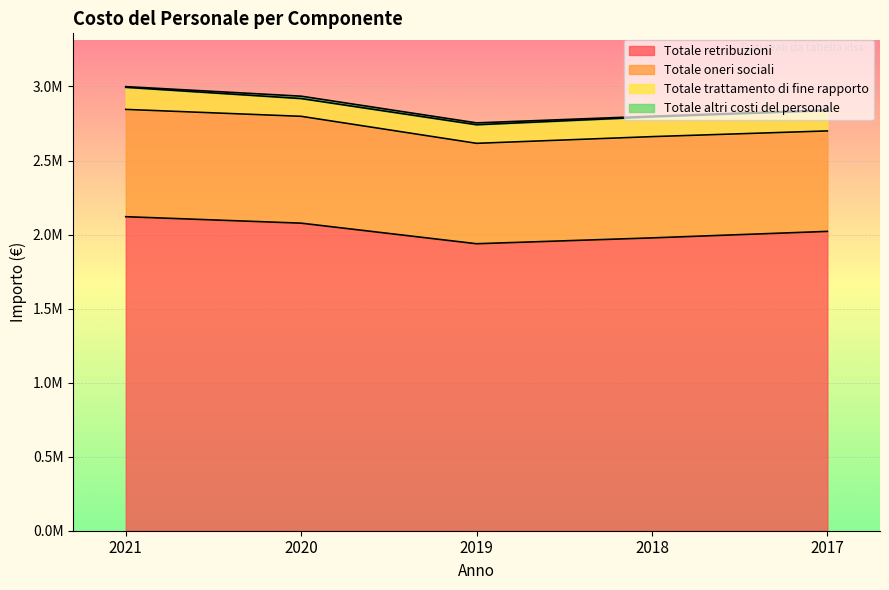

What is the maximum value shown in the chart?

2120614.0